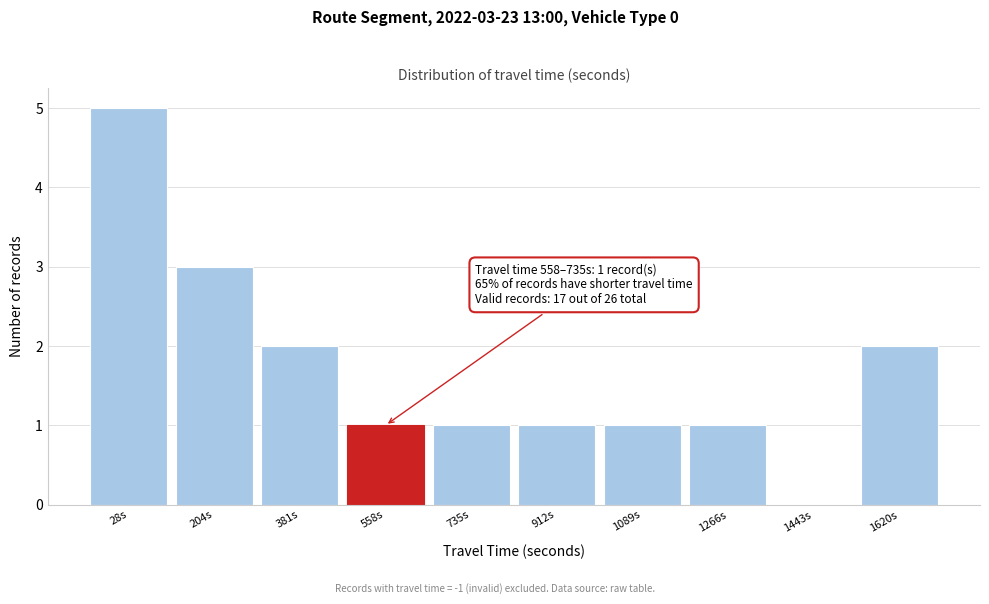

Reading left to right, list all the values displayed in this chart.

28s=5	204s=3	381s=2	558s=1	735s=1	912s=1	1089s=1	1266s=1	1443s=0	1620s=2